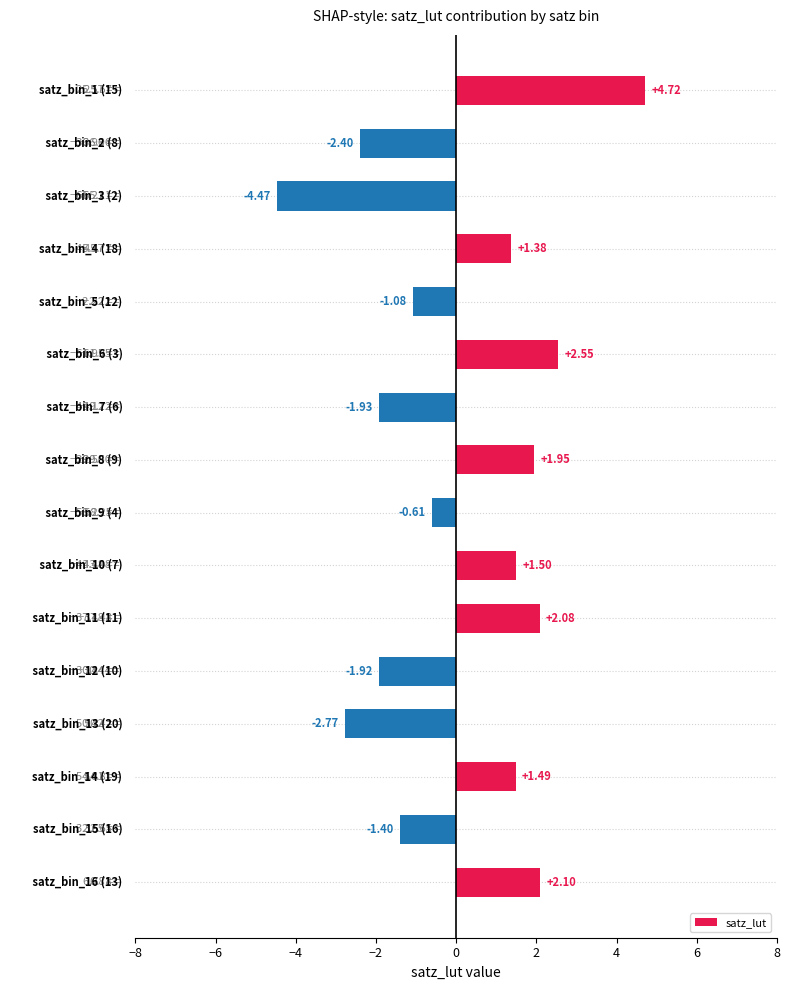

What is the difference between the maximum and second lowest values?

7.5